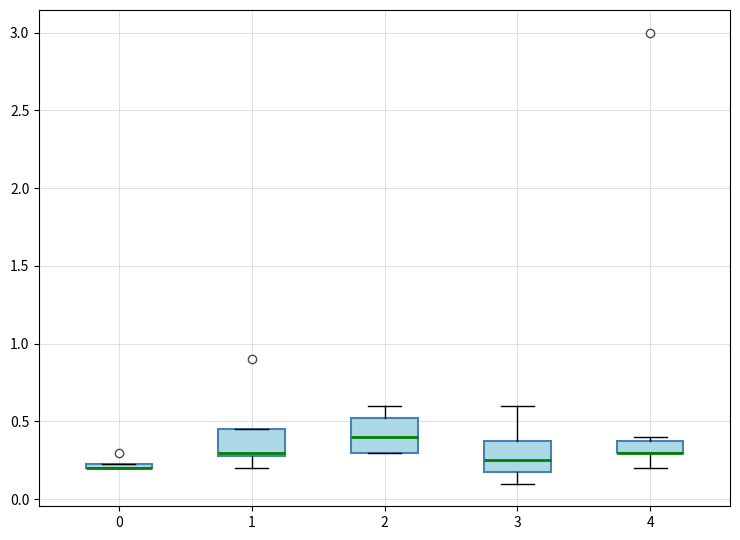

Where does the median line of the box at x = 3 sit on the y-axis? The values are not printed on the chart, so give them approximately, as read against the axis.

0.25